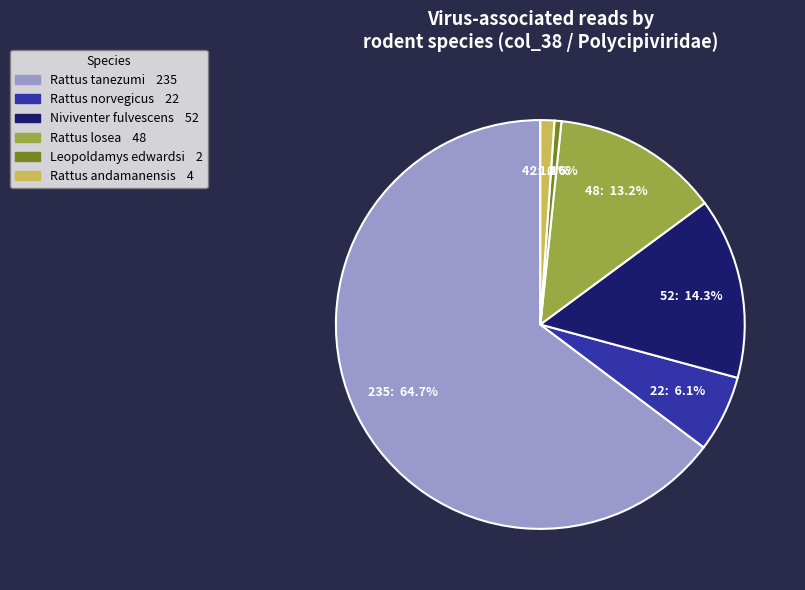

Is there a majority slice in this chart?

Yes